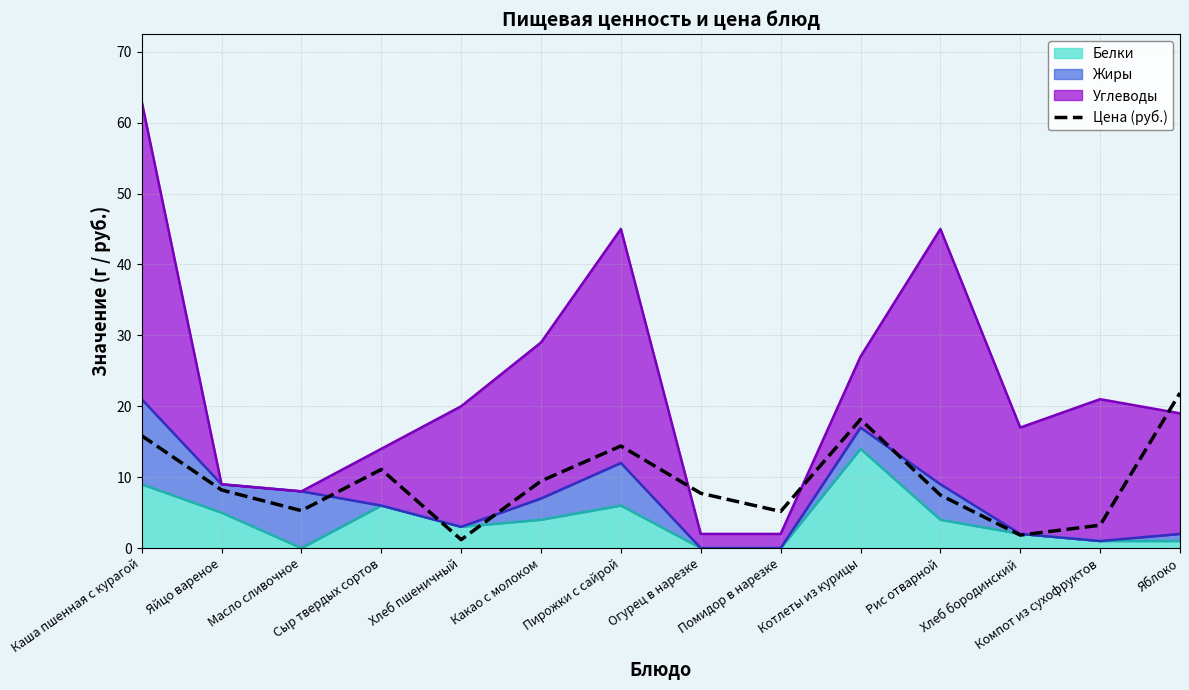

At which category does the data reach its first local peak?

Сыр твердых сортов